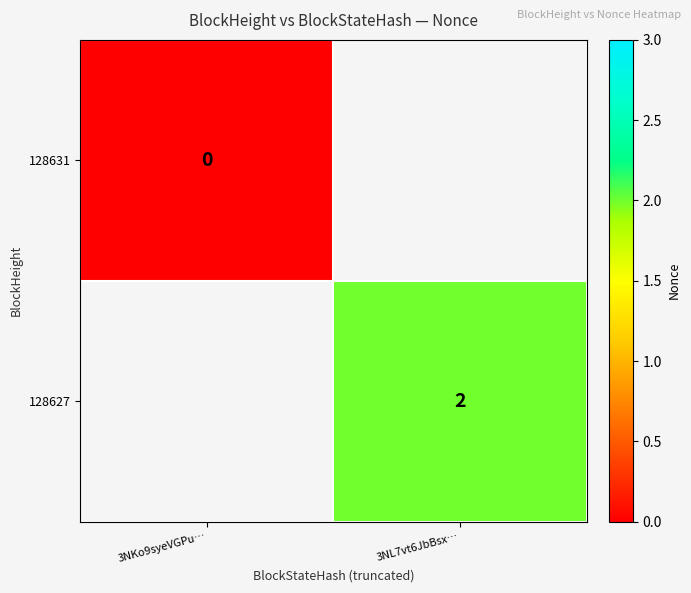

Is the value of 128631 at 3NKo9syeVGPu… greater than the value of 128627 at 3NL7vt6JbBsx…?

No